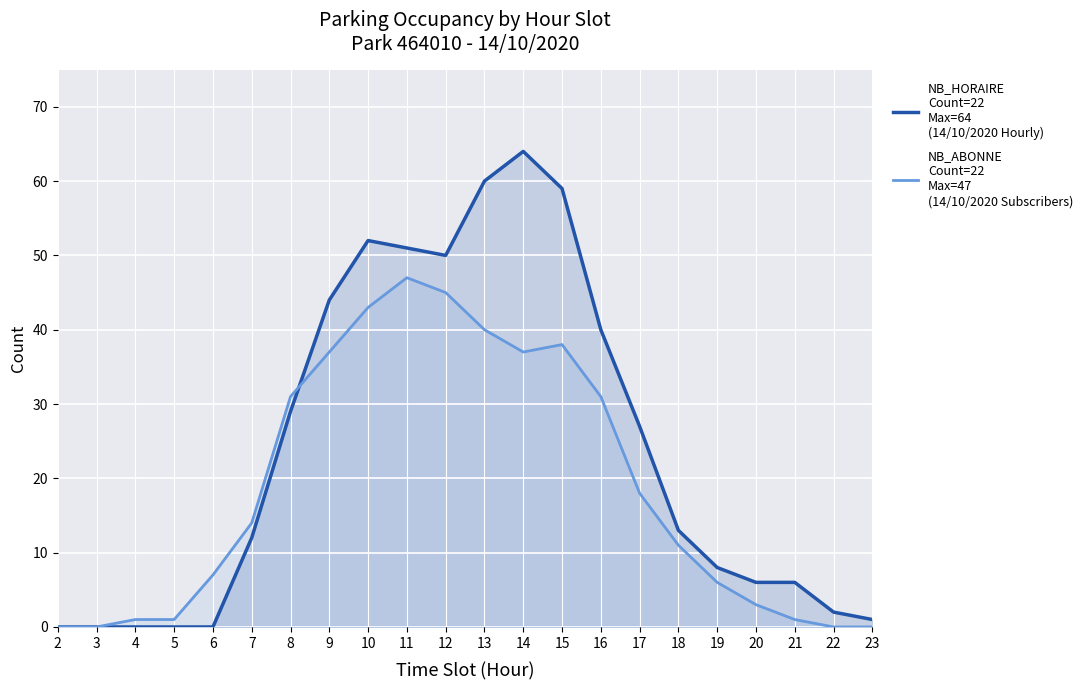

What is the difference between the second highest and second lowest values in the NB_HORAIRE
Count=22
Max=64
(14/10/2020 Hourly) series?

60